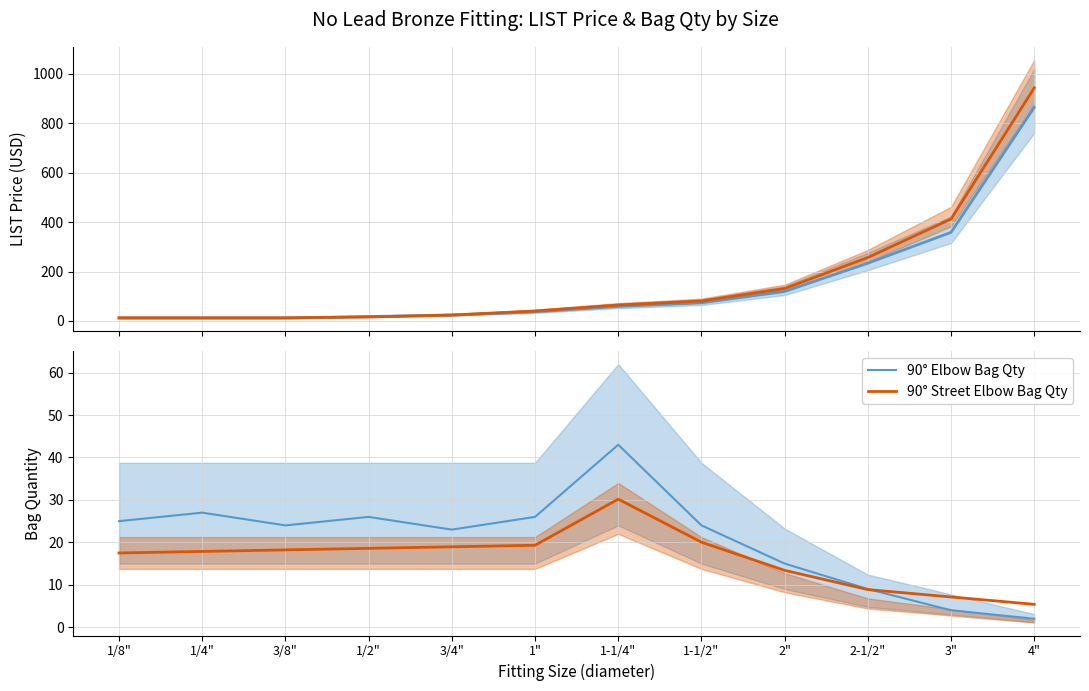

What is the minimum value for 90° Street Elbow Bag Qty?

5.4